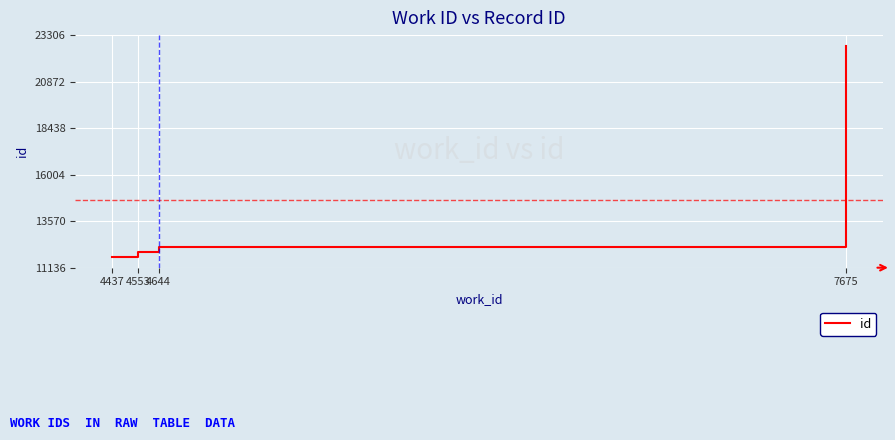

True or false: there are more than 1 points higher than both neighbors.

False